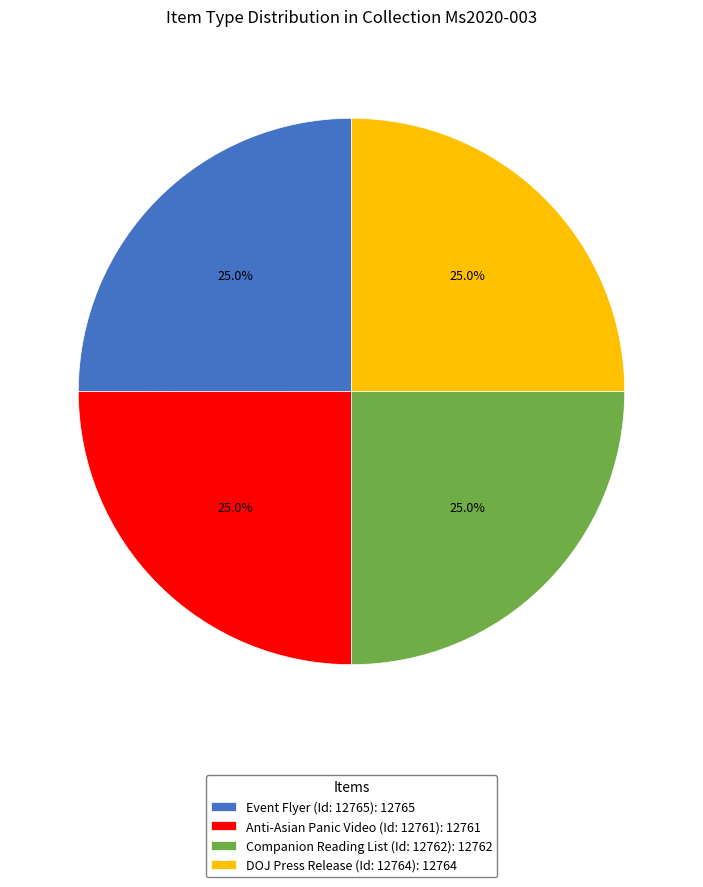

To the nearest percent, what is the average slice percentage?

25%